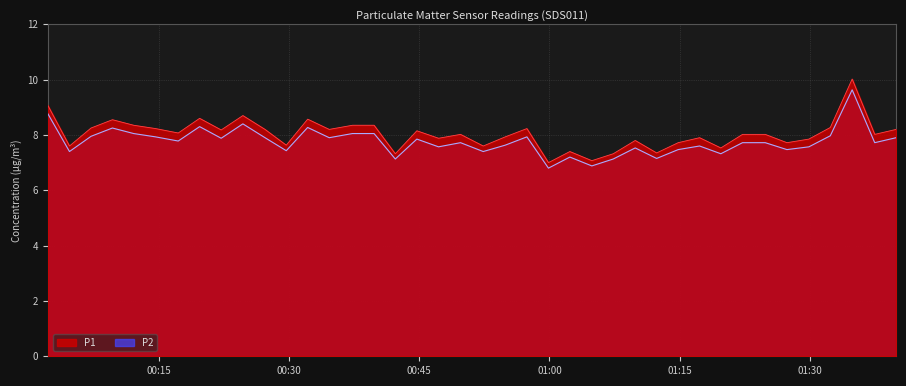

Rank the series by their maximum value, from highest to lowest.

P1, P2